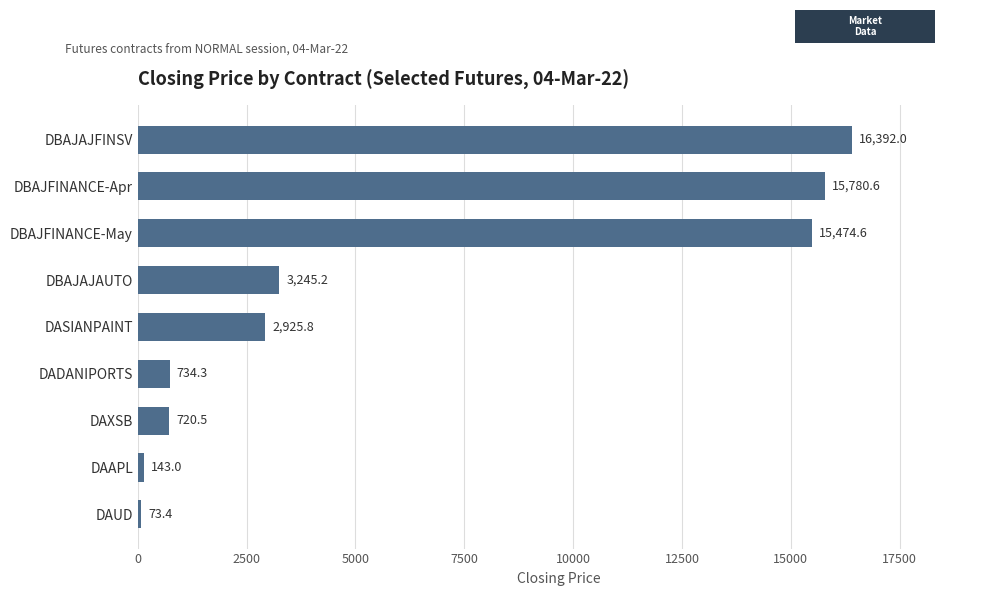

The chart shows a value of 15780.6 at DBAJFINANCE-Apr. True or false?

True